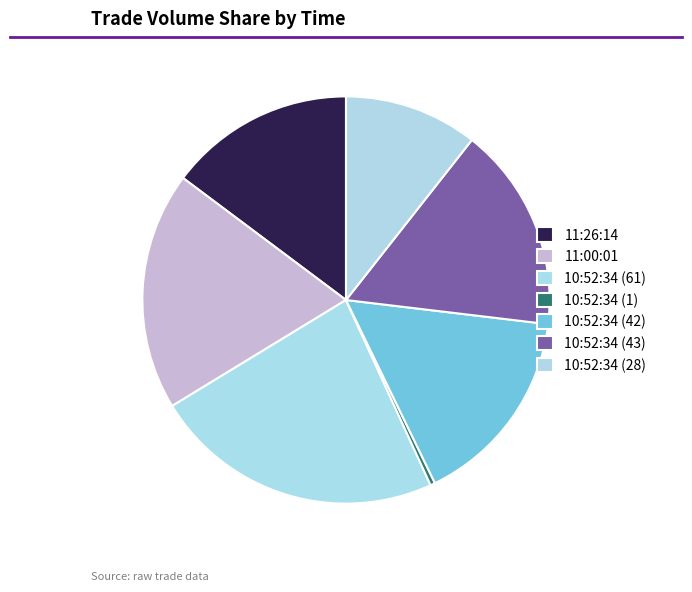

Is there any slice that represents more than half of the pie?

No